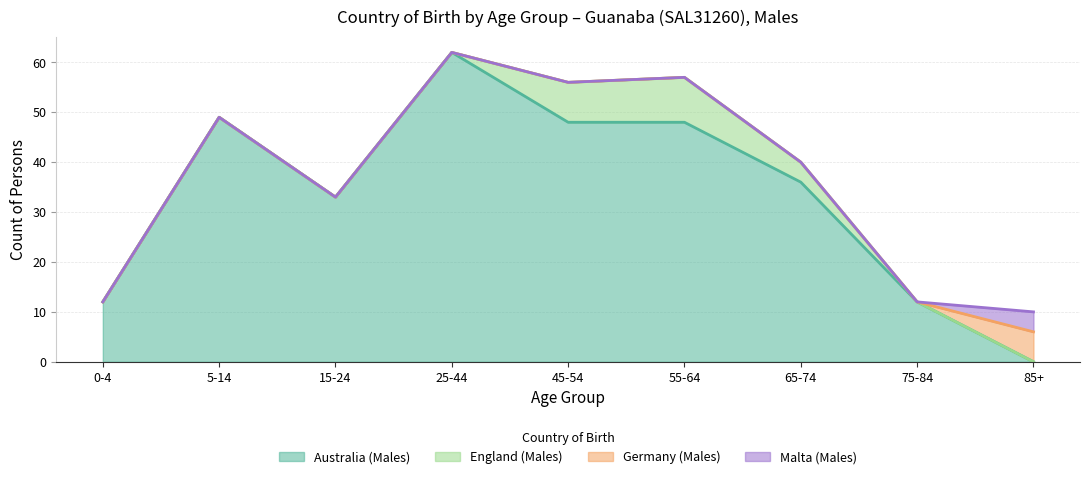

How many distinct data groups are displayed?

4